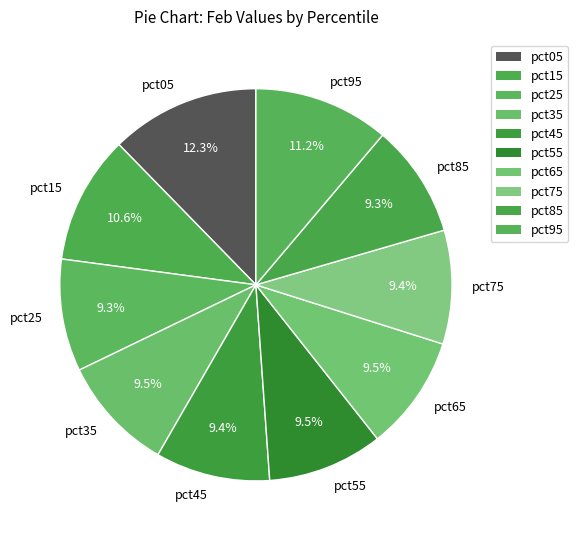

True or false: pct45 accounts for 20% of the total.

False